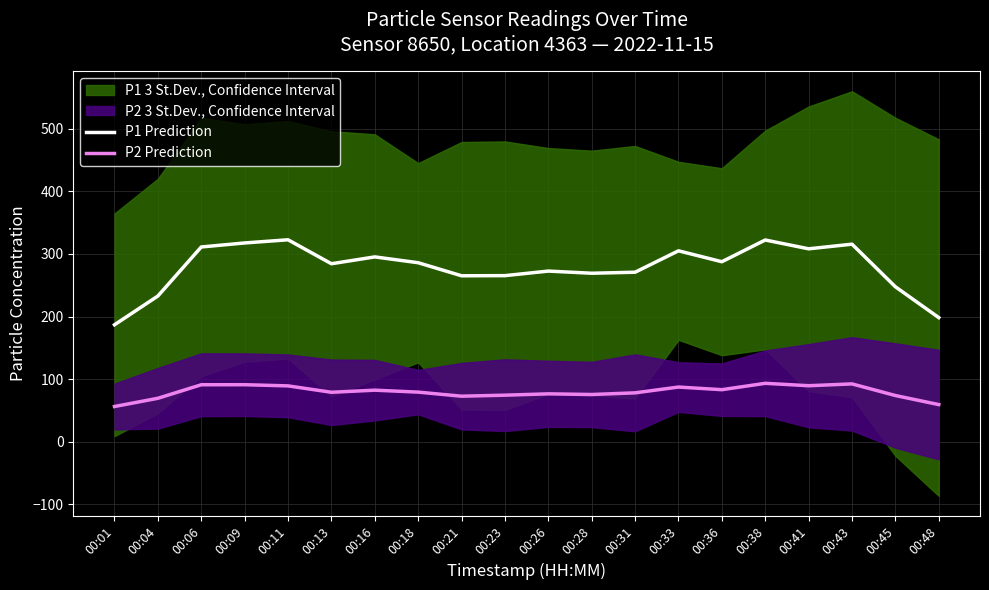

Reading left to right, transcribe all the data shown in this chart.

P1 Prediction: 00:01=186.8	00:04=232.8	00:06=311.0	00:09=317.5	00:11=322.5	00:13=284.3	00:16=295.2	00:18=285.9	00:21=265.1	00:23=265.3	00:26=272.6	00:28=269.1	00:31=270.8	00:33=304.9	00:36=287.5	00:38=322.2	00:41=308.1	00:43=315.5	00:45=247.5	00:48=198.3
P2 Prediction: 00:01=56.4	00:04=69.5	00:06=91.1	00:09=91.2	00:11=89.3	00:13=79.1	00:16=82.5	00:18=79.4	00:21=72.9	00:23=74.5	00:26=76.6	00:28=75.6	00:31=78.2	00:33=87.5	00:36=83.2	00:38=93.4	00:41=89.6	00:43=92.5	00:45=73.9	00:48=59.5